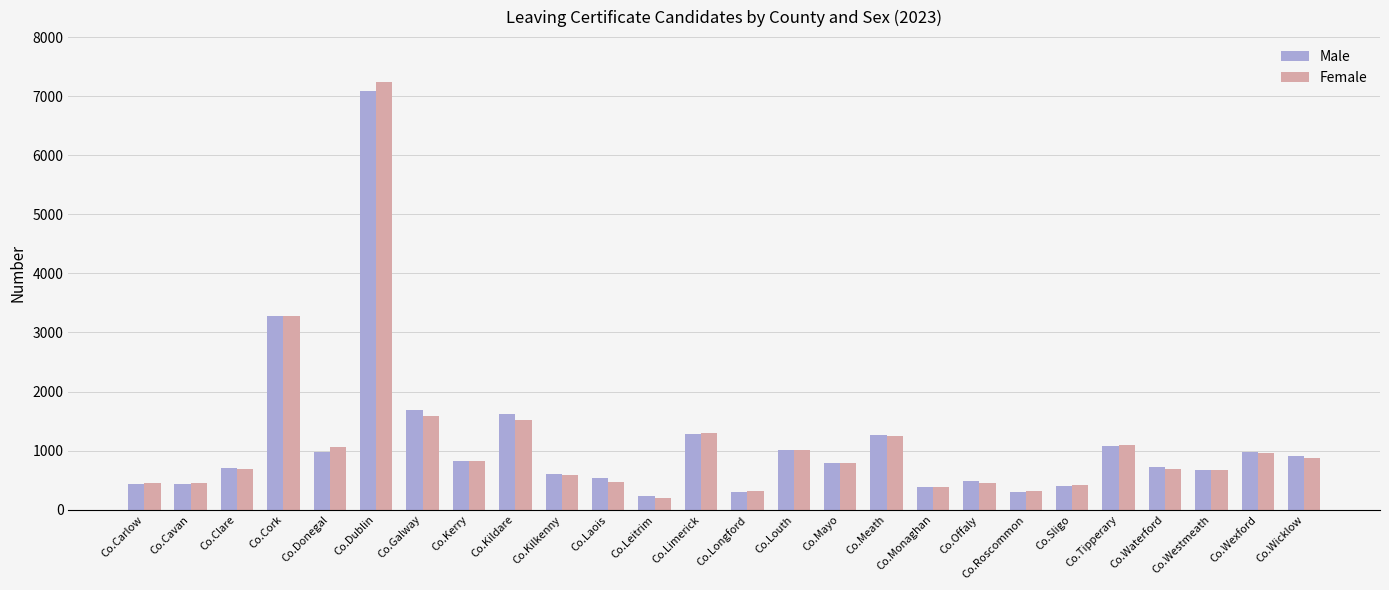

The value of Male at Co.Meath is 1271. True or false?

True